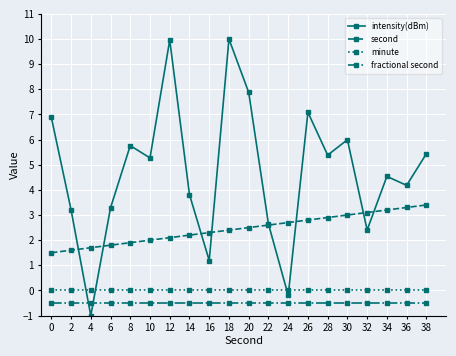

Rank the series by their maximum value, from highest to lowest.

intensity(dBm), second, minute, fractional second